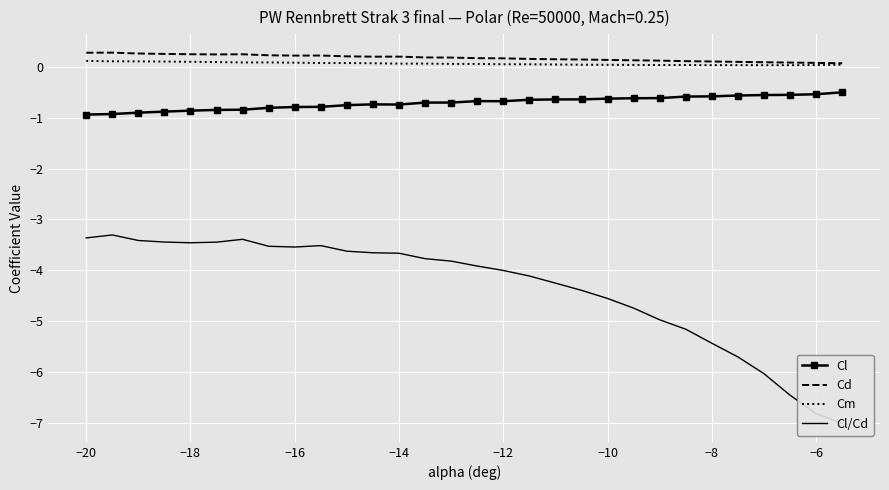

True or false: Cd has more than 0 interior local peaks.

True